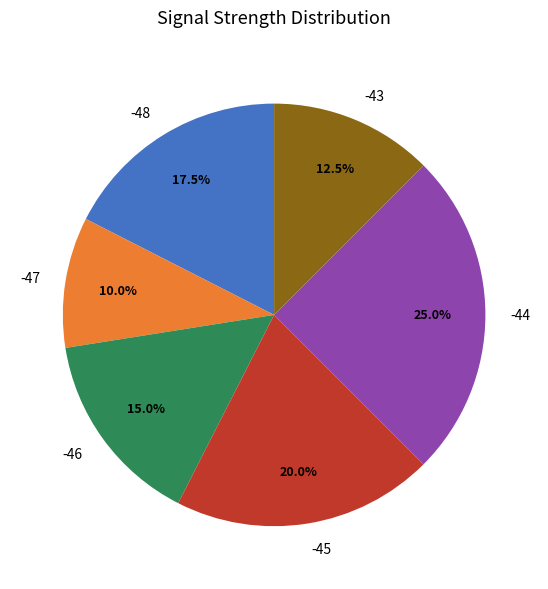

Does any single category account for the majority?

No